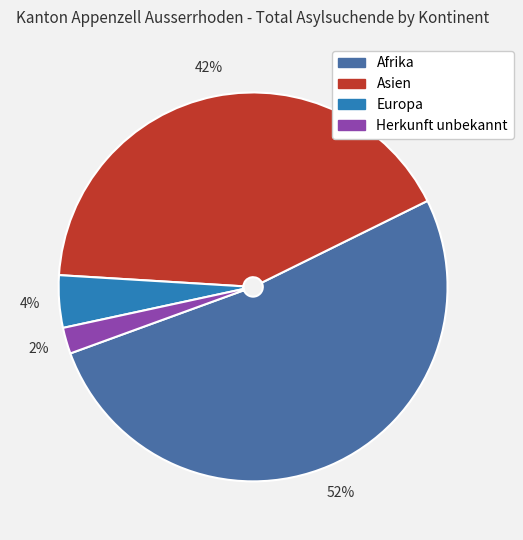

Is it true that Europa is 16% of the pie?

False